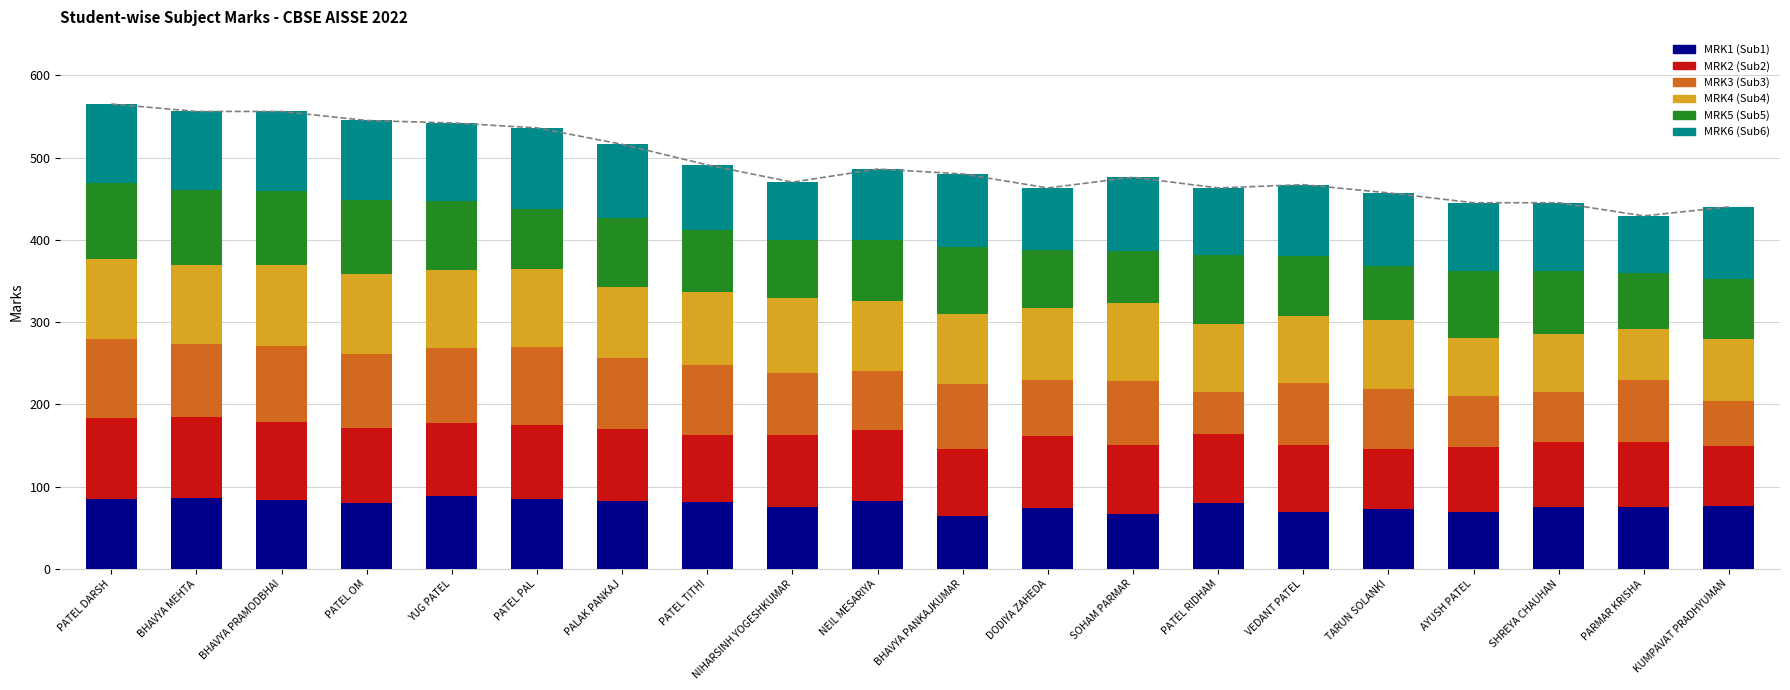

What is the minimum value shown in the chart?

51